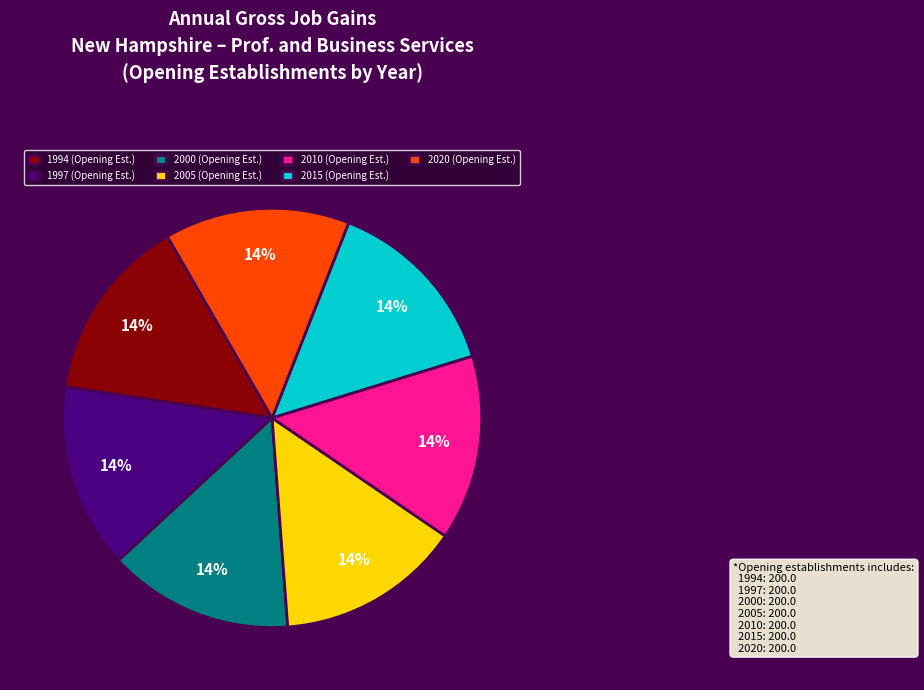

Does any single category account for the majority?

No